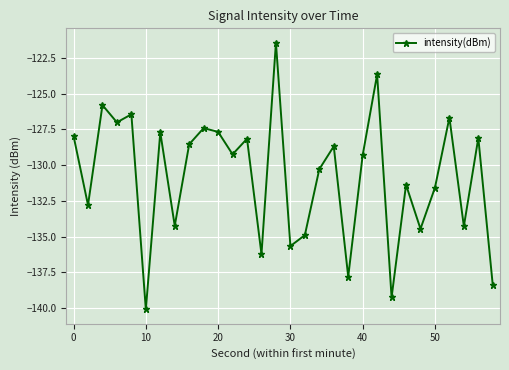

What is the value of the 24th point from the left?

-131.4